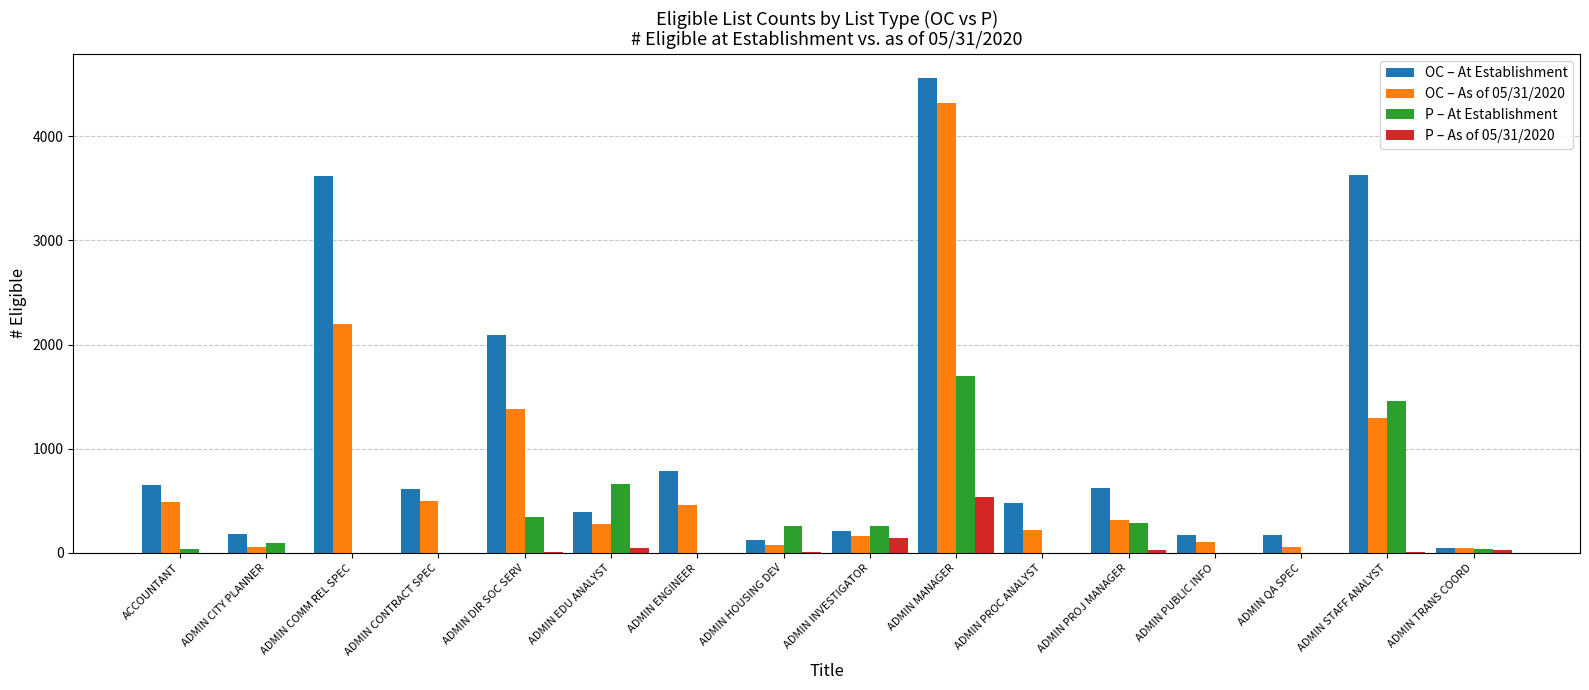

Does the chart contain stacked bars?

No